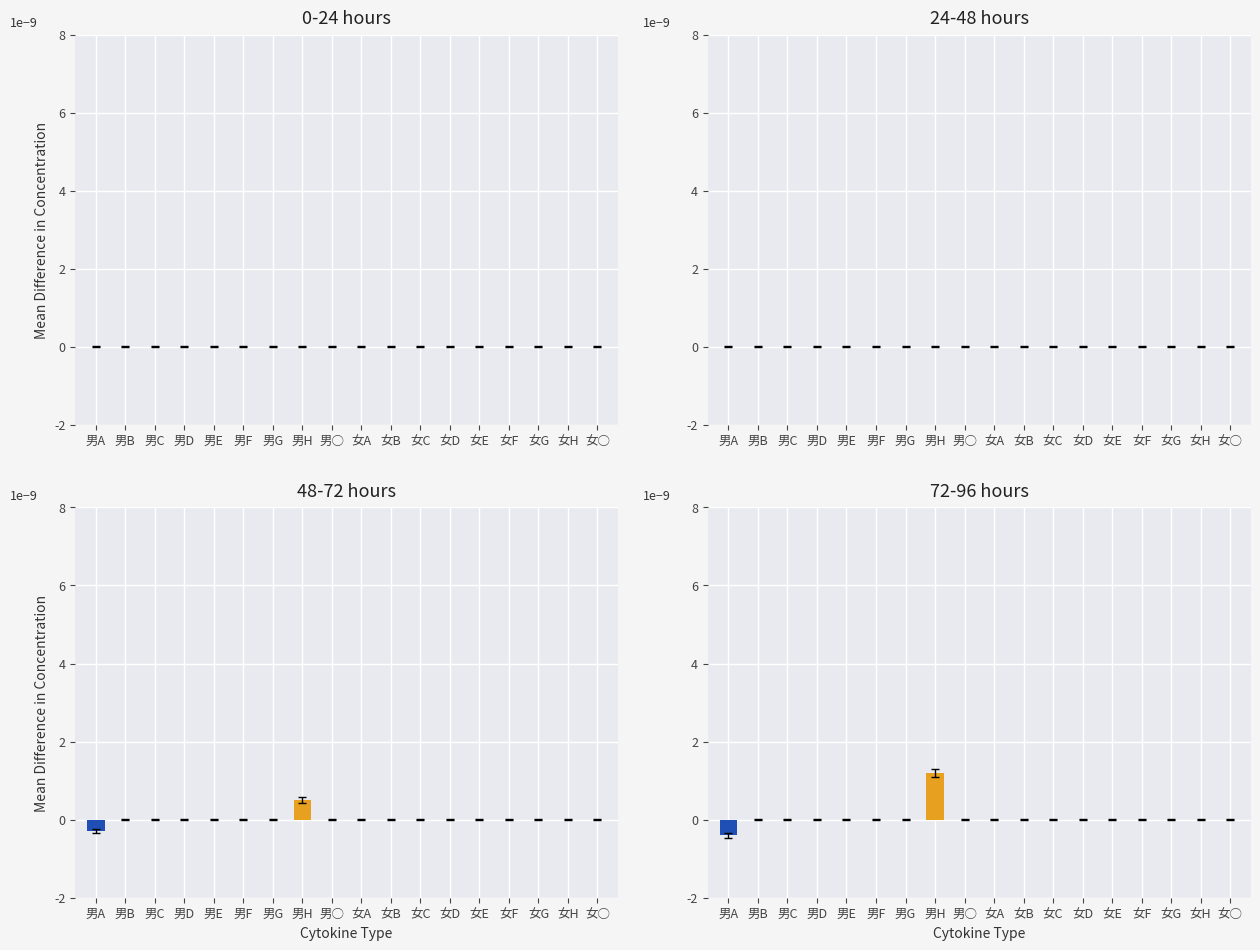

Are the bars grouped side by side (vs. stacked)?

Yes